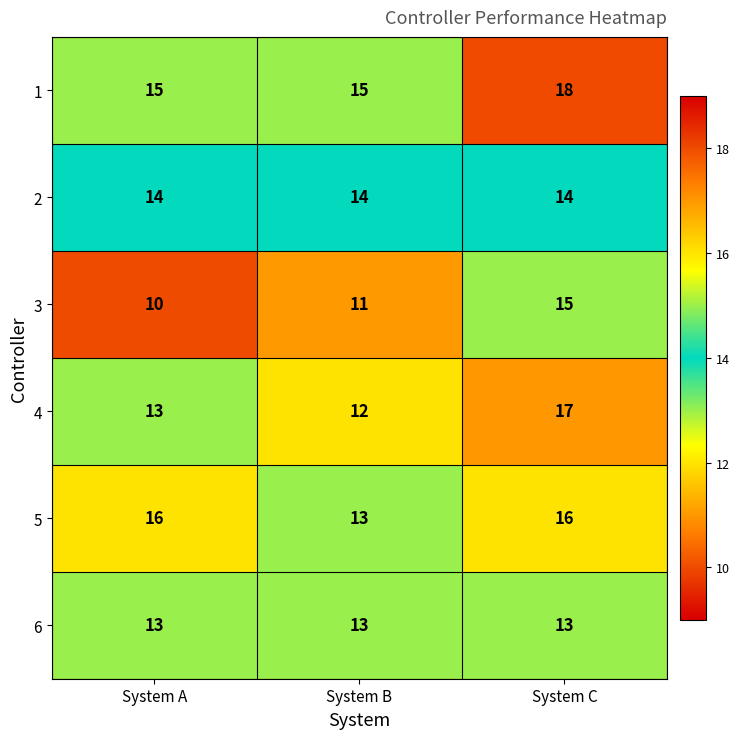

What is the difference between the 3 values at System A and System C?

5